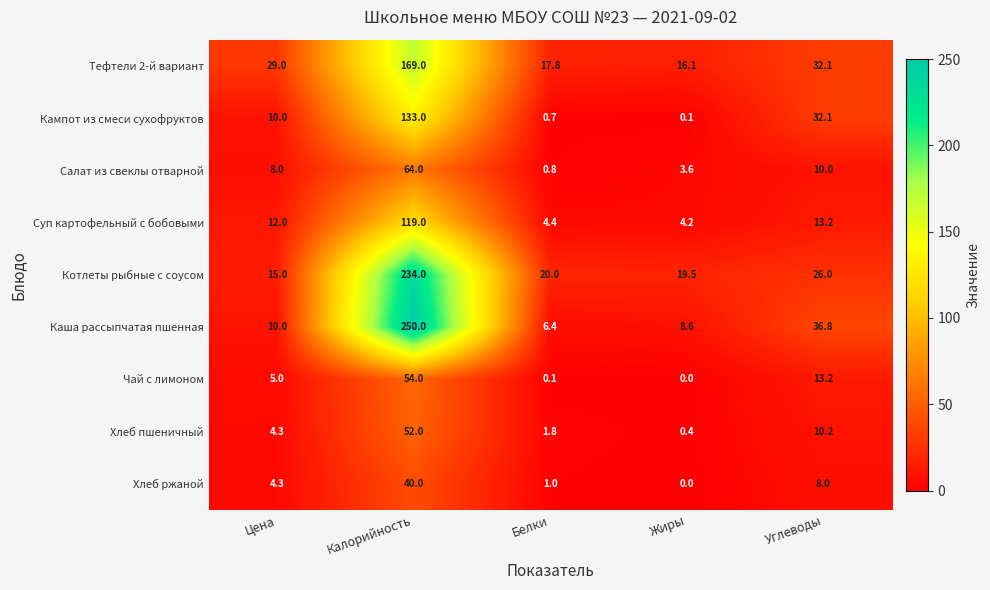

List the series in order of their peak value, lowest first.

Хлеб ржаной, Хлеб пшеничный, Чай с лимоном, Салат из свеклы отварной, Суп картофельный с бобовыми, Кампот из смеси сухофруктов, Тефтели 2-й вариант, Котлеты рыбные с соусом, Каша рассыпчатая пшенная